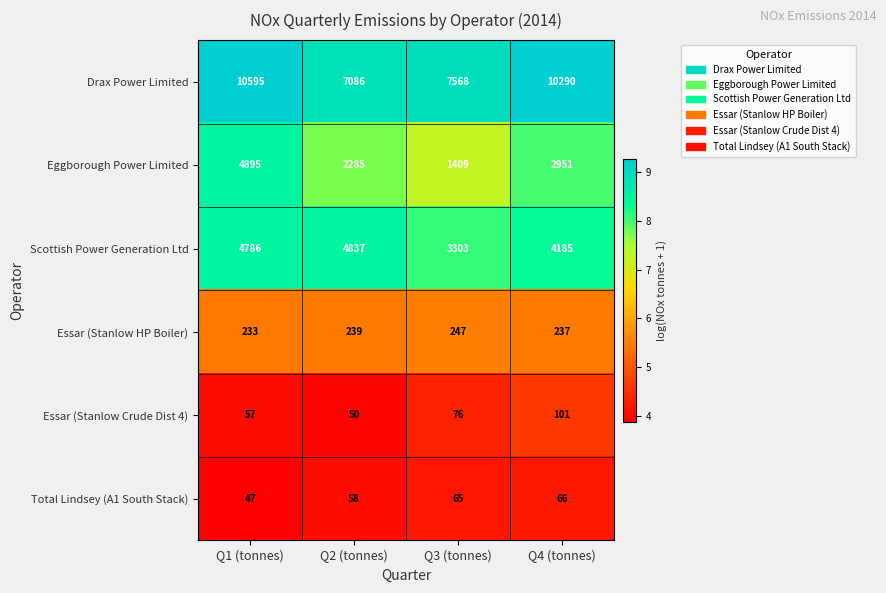

Rank the series by their maximum value, from highest to lowest.

Drax Power Limited, Eggborough Power Limited, Scottish Power Generation Ltd, Essar (Stanlow HP Boiler), Essar (Stanlow Crude Dist 4), Total Lindsey (A1 South Stack)